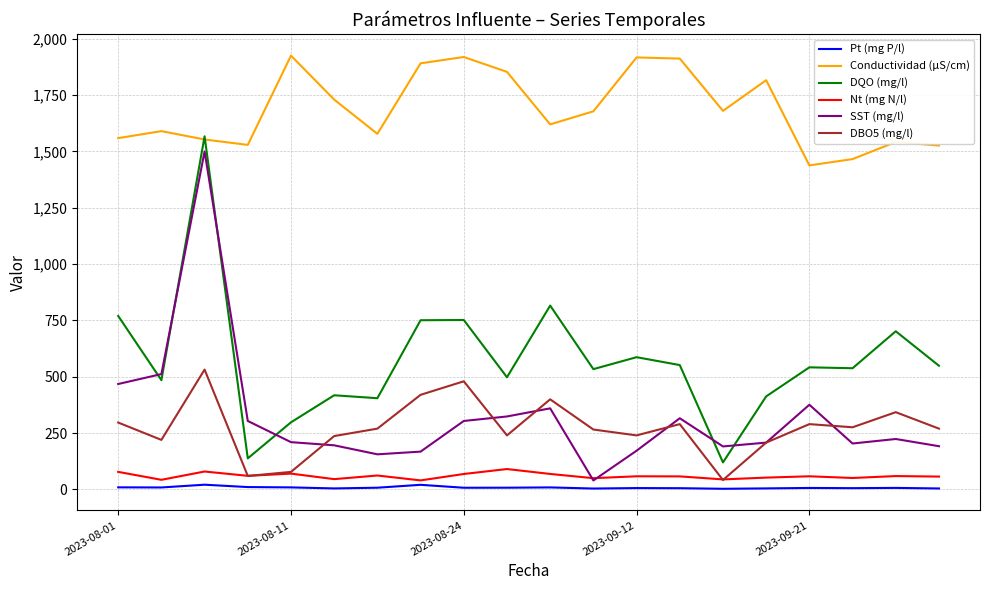

Which series has the largest total across all categories?

Conductividad (µS/cm)